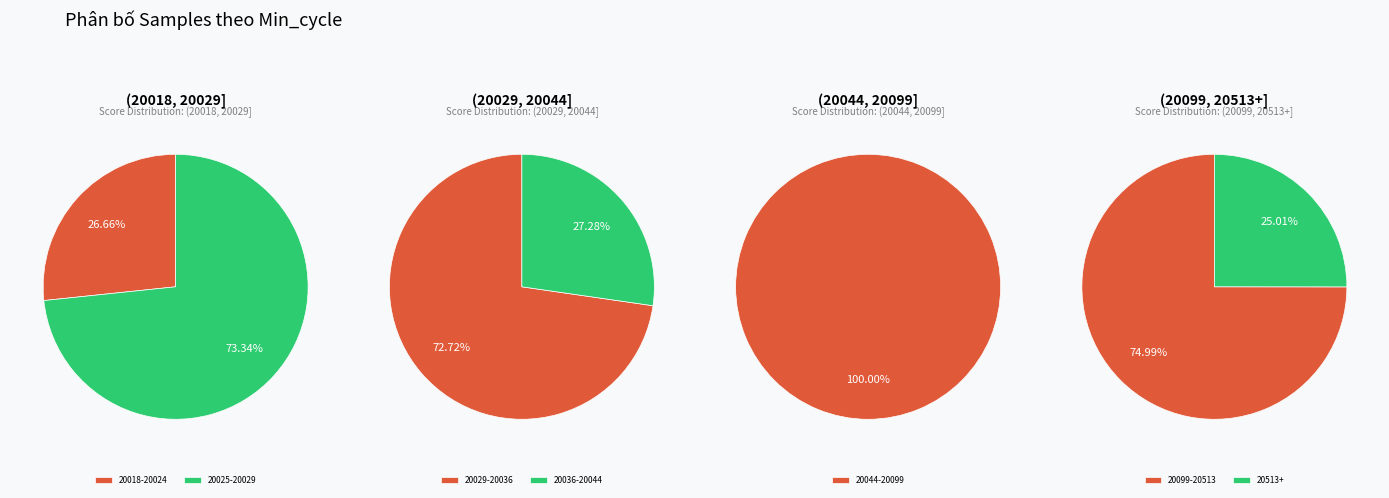

Does 20032 represent more than half of the total?

No